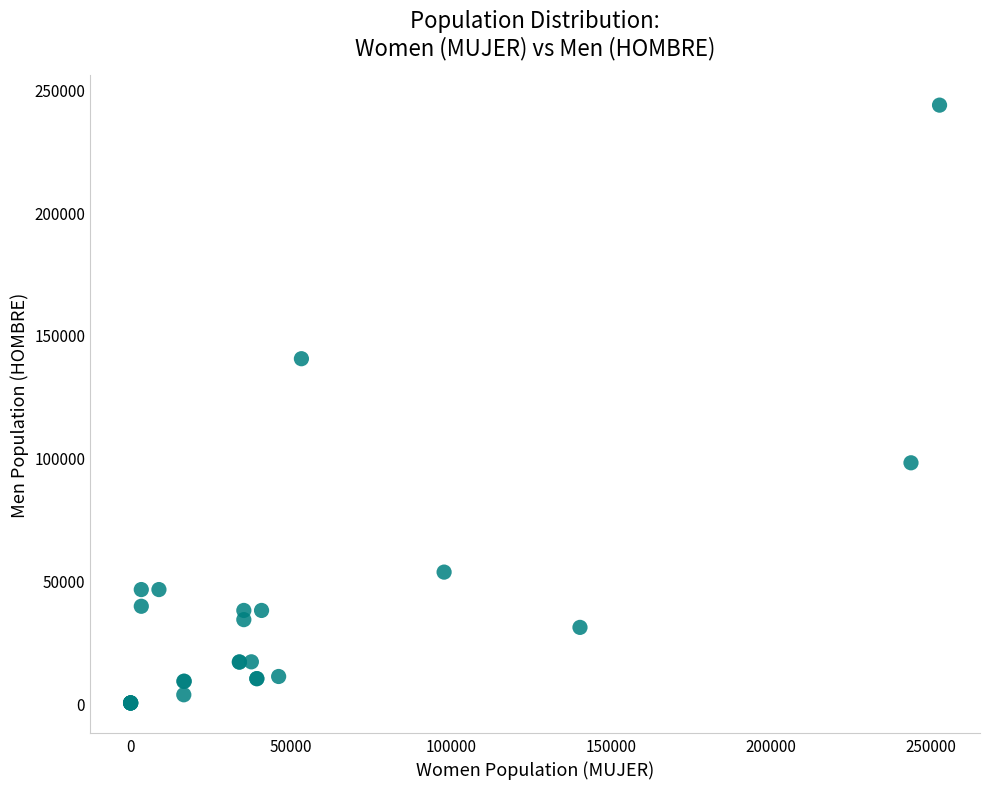

What Y value in the scatter plot is closest to 121830?

140316